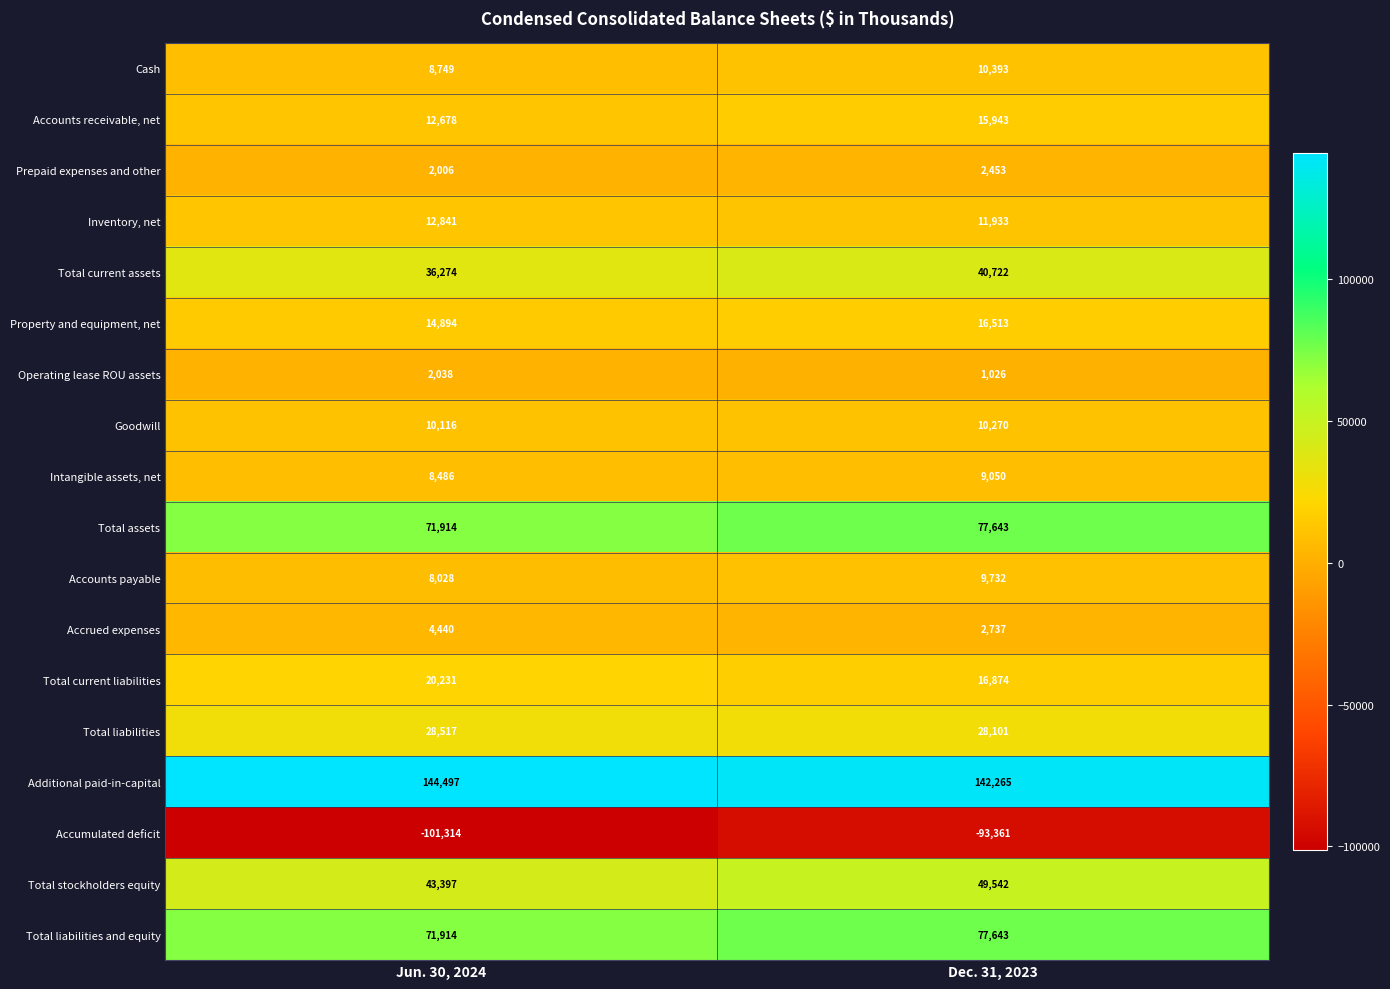

At which category does the chart reach its minimum across all series?

Jun. 30, 2024